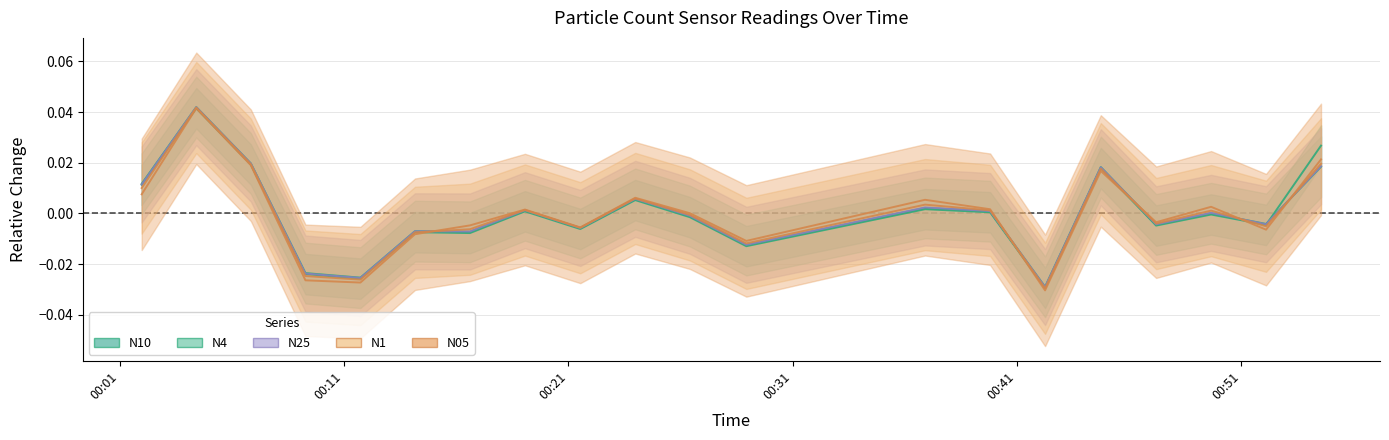

Which category has the lowest value across all series?

2023-01-25T00:42:15